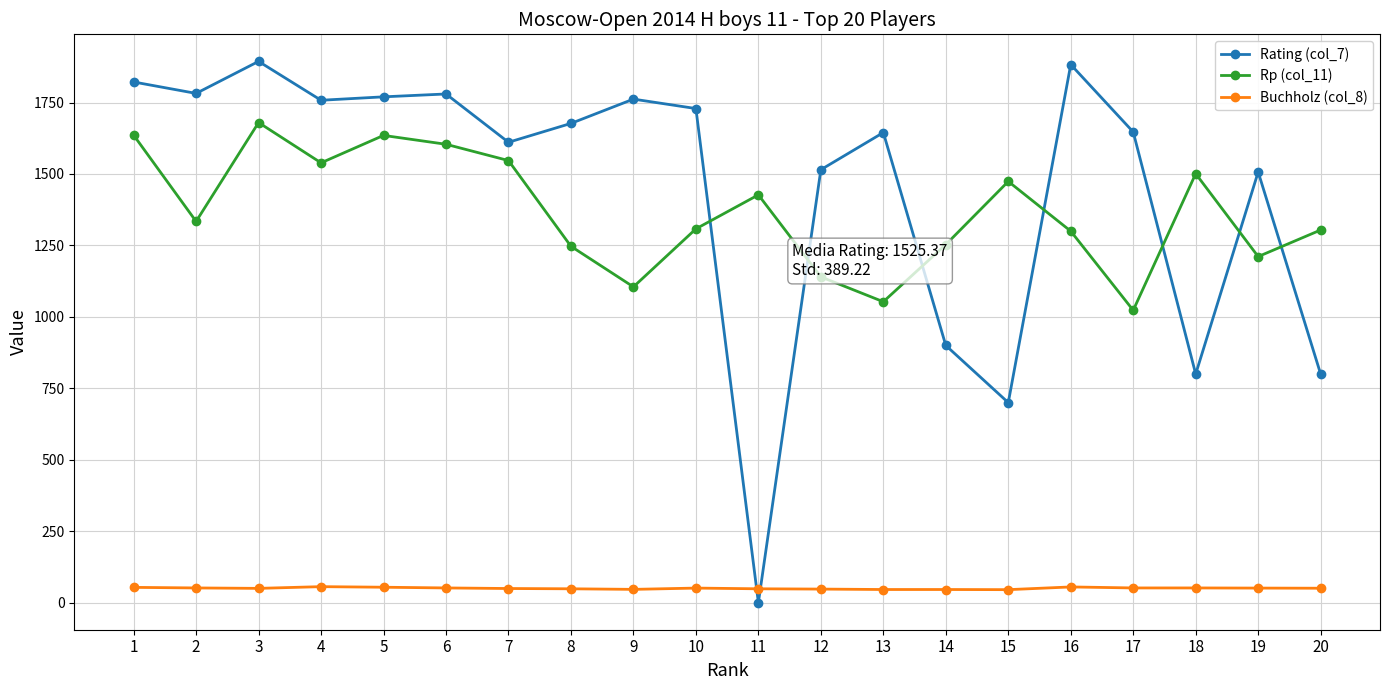

How many distinct data groups are displayed?

3